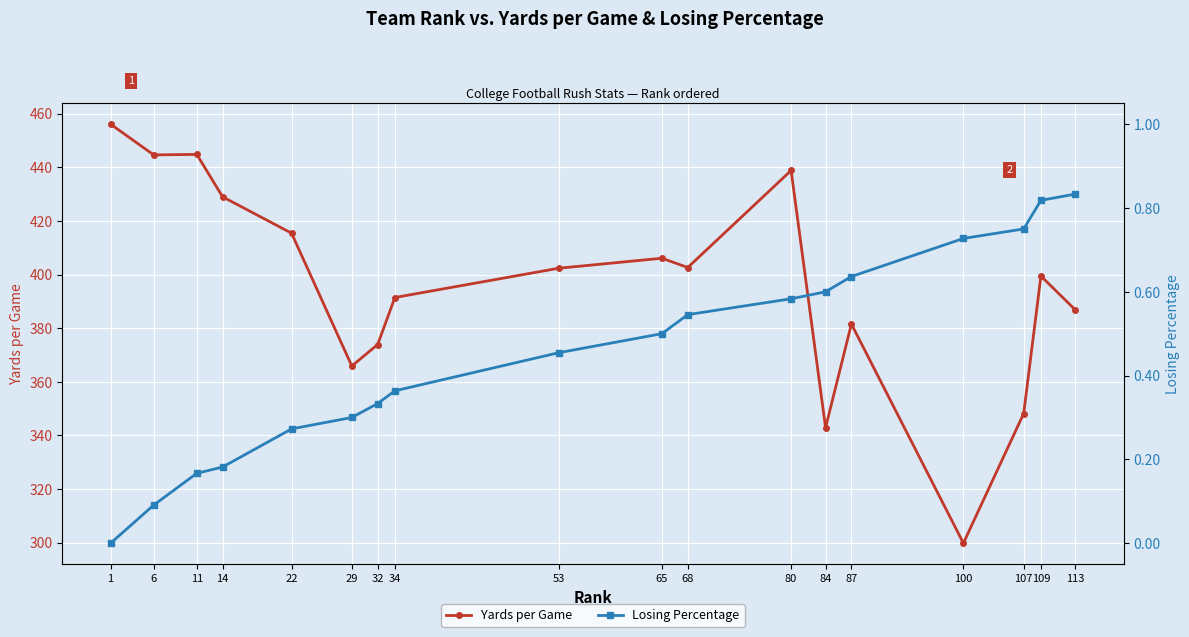

Which series changed the most between 107 and 109?

Yards per Game